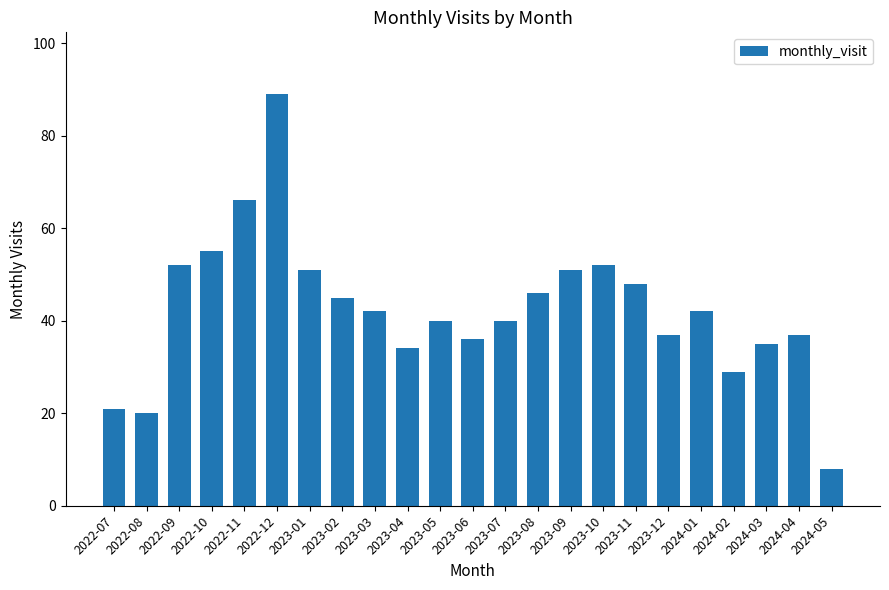

What position from the left is 2023-09?

15